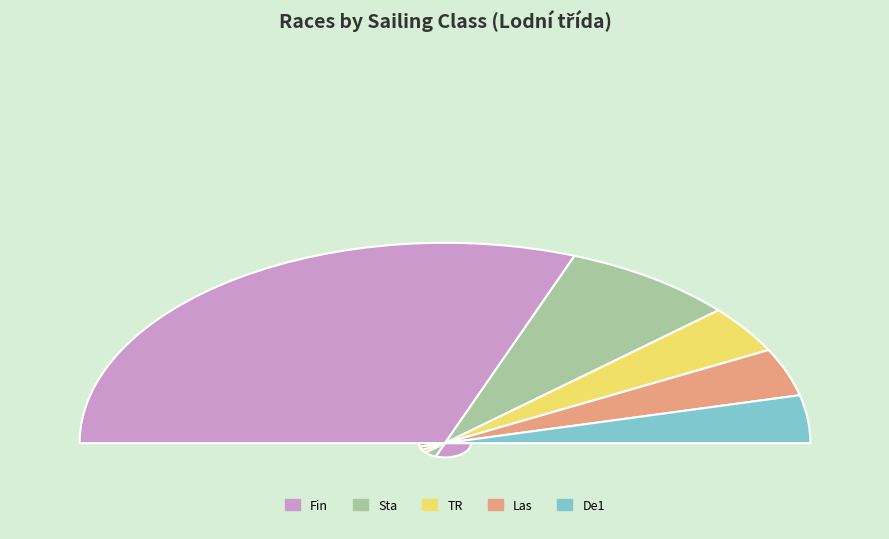

The TR slice represents 1% of the pie. True or false?

False